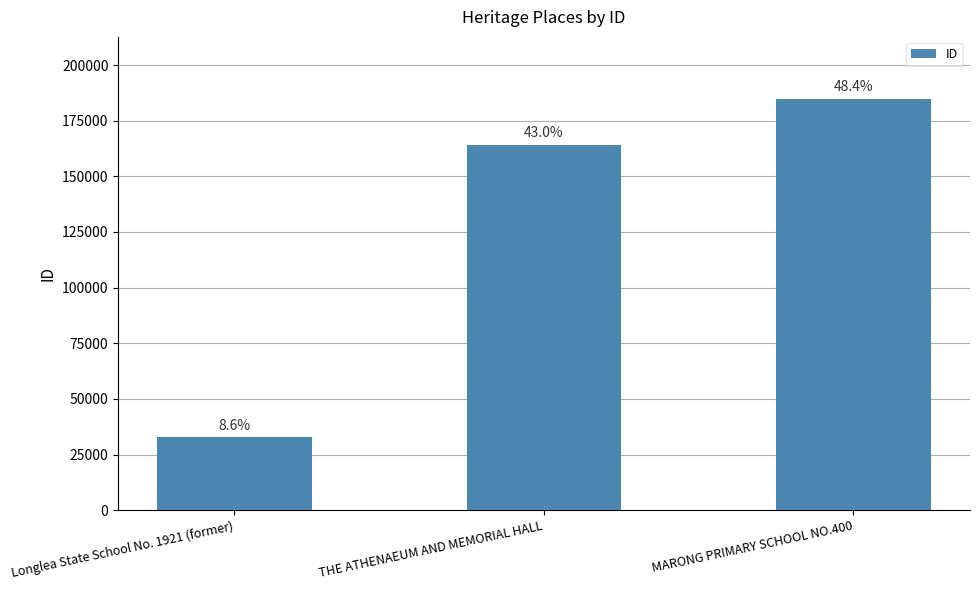

Between Longlea State School No. 1921 (former) and MARONG PRIMARY SCHOOL NO.400, which is larger?

MARONG PRIMARY SCHOOL NO.400